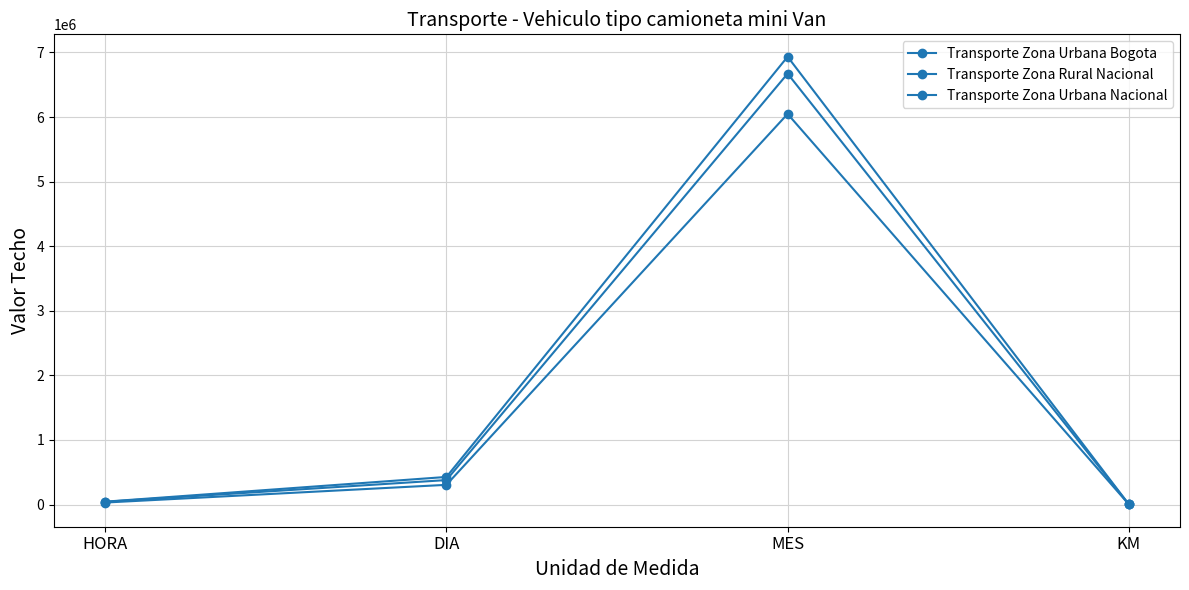

The Transporte Zona Rural Nacional series shows 6934000 at MES. True or false?

True